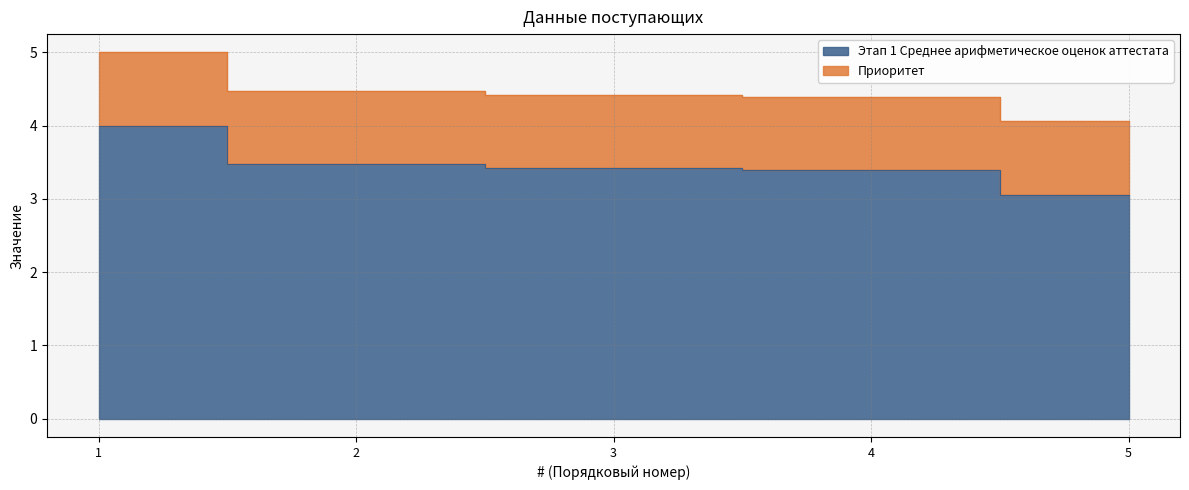

What is the difference between the second highest and second lowest values?

0.1